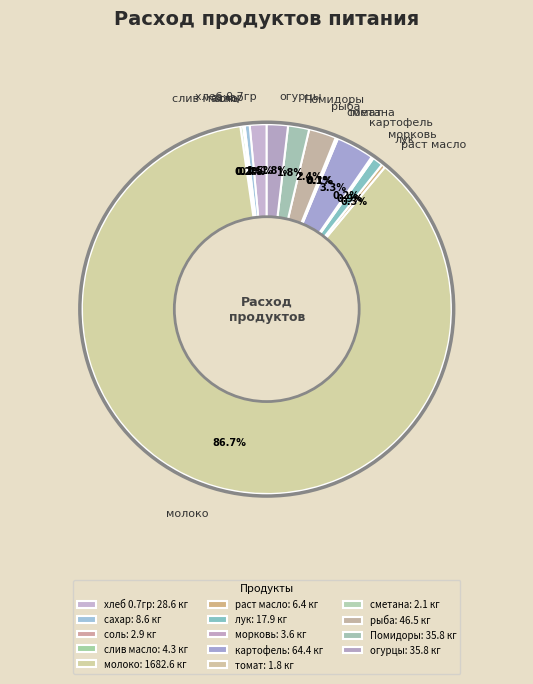

To the nearest percent, what is the difference between the largest and smallest slice percentages?

87%